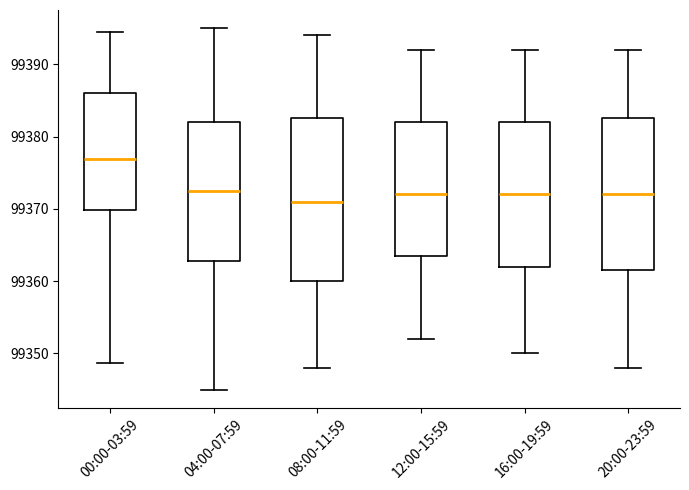

Reading left to right, transcribe this box plot: for each box, give where its median line is, the range the box spans, and where its two whiskers end, as read against the y-axis. The values are not printed on the chart, so give them approximately, as read against the axis.

00:00-03:59: median 99377, box 99370 to 99386, whiskers 99349 to 99394
04:00-07:59: median 99373, box 99363 to 99382, whiskers 99345 to 99395
08:00-11:59: median 99371, box 99360 to 99383, whiskers 99348 to 99394
12:00-15:59: median 99372, box 99364 to 99382, whiskers 99352 to 99392
16:00-19:59: median 99372, box 99362 to 99382, whiskers 99350 to 99392
20:00-23:59: median 99372, box 99362 to 99383, whiskers 99348 to 99392